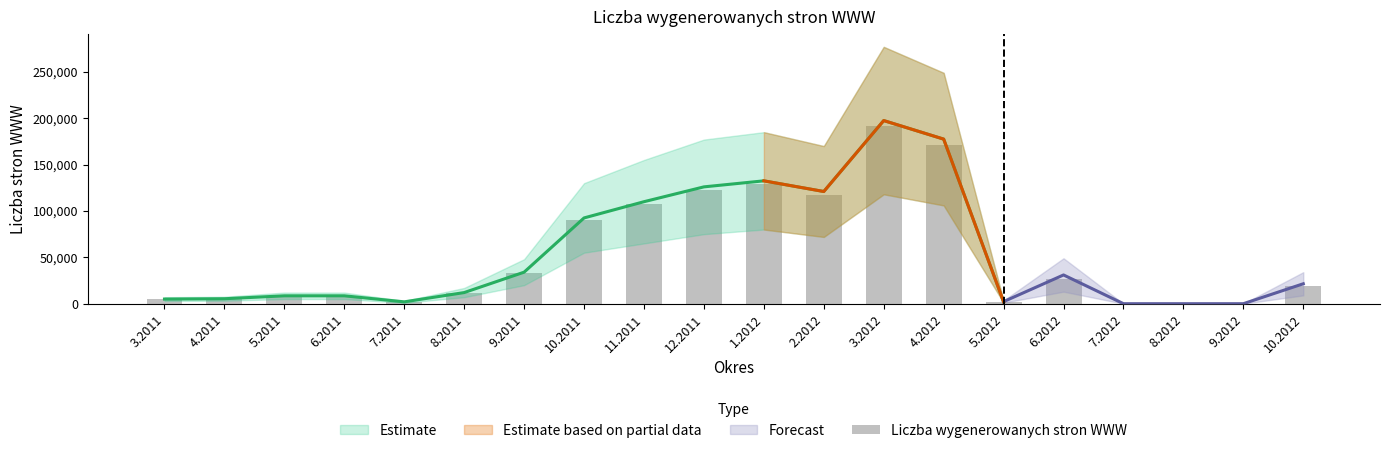

Reading left to right, what are all the values shown in this chart?

3.2011=4808	4.2011=5138	5.2011=8398	6.2011=8404	7.2011=1946	8.2011=11850	9.2011=33380	10.2011=89798	11.2011=107430	12.2011=122414	1.2012=128578	2.2012=117442	3.2012=191172	4.2012=171600	5.2012=1940	6.2012=26858	7.2012=0	8.2012=0	9.2012=0	10.2012=18648